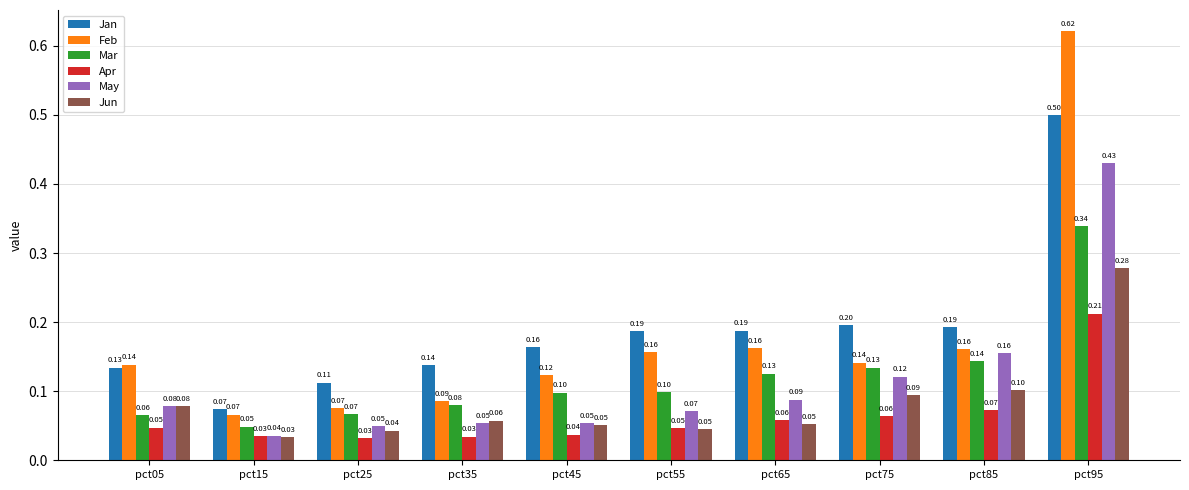

At pct95, list the series in order from smallest to largest.

Apr, Jun, Mar, May, Jan, Feb